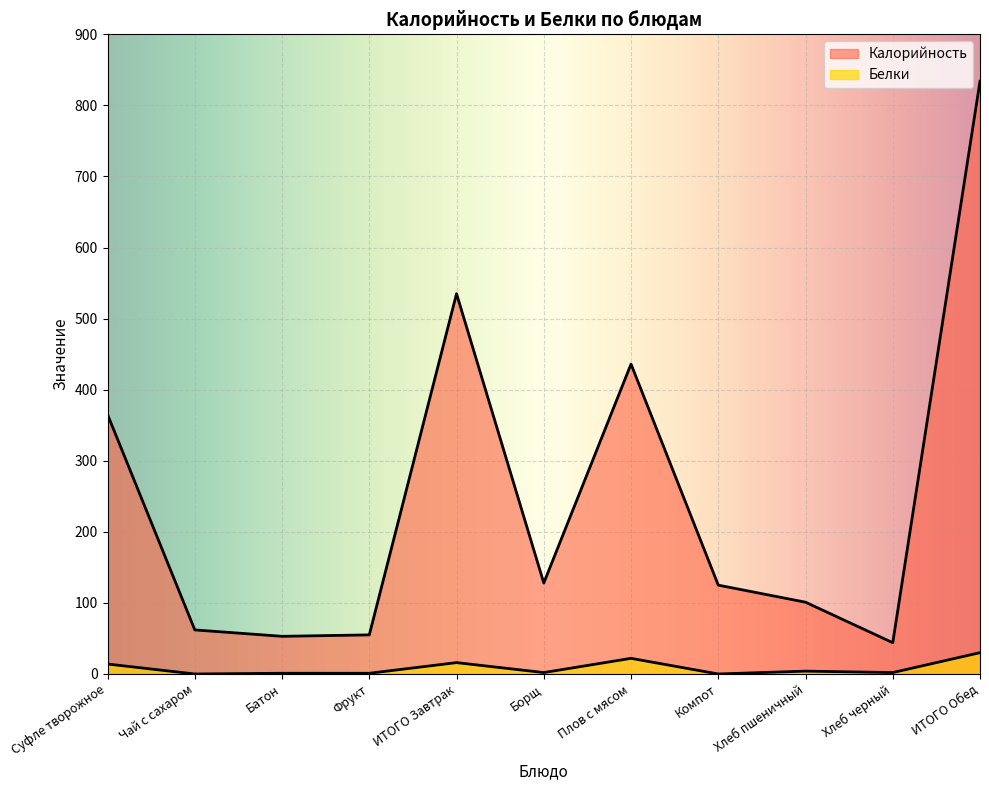

How many interior local peaks does the Калорийность series have?

2